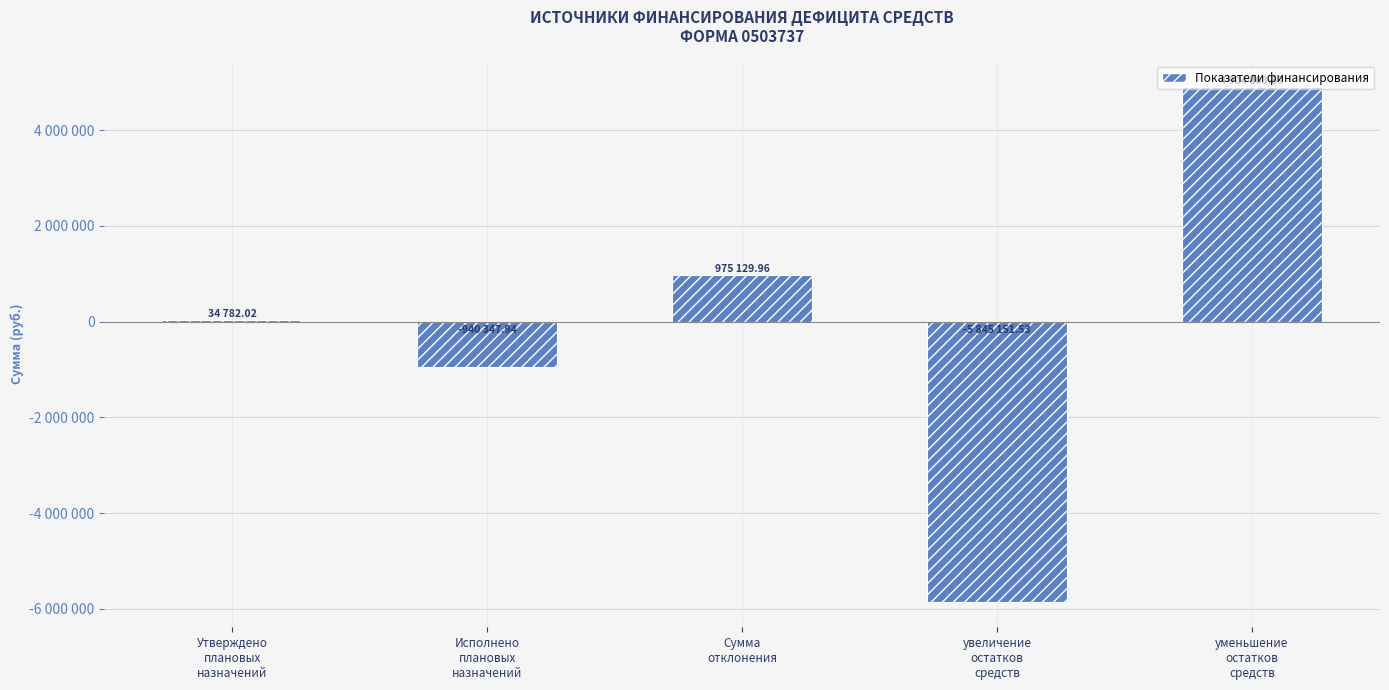

Does the chart contain stacked bars?

No